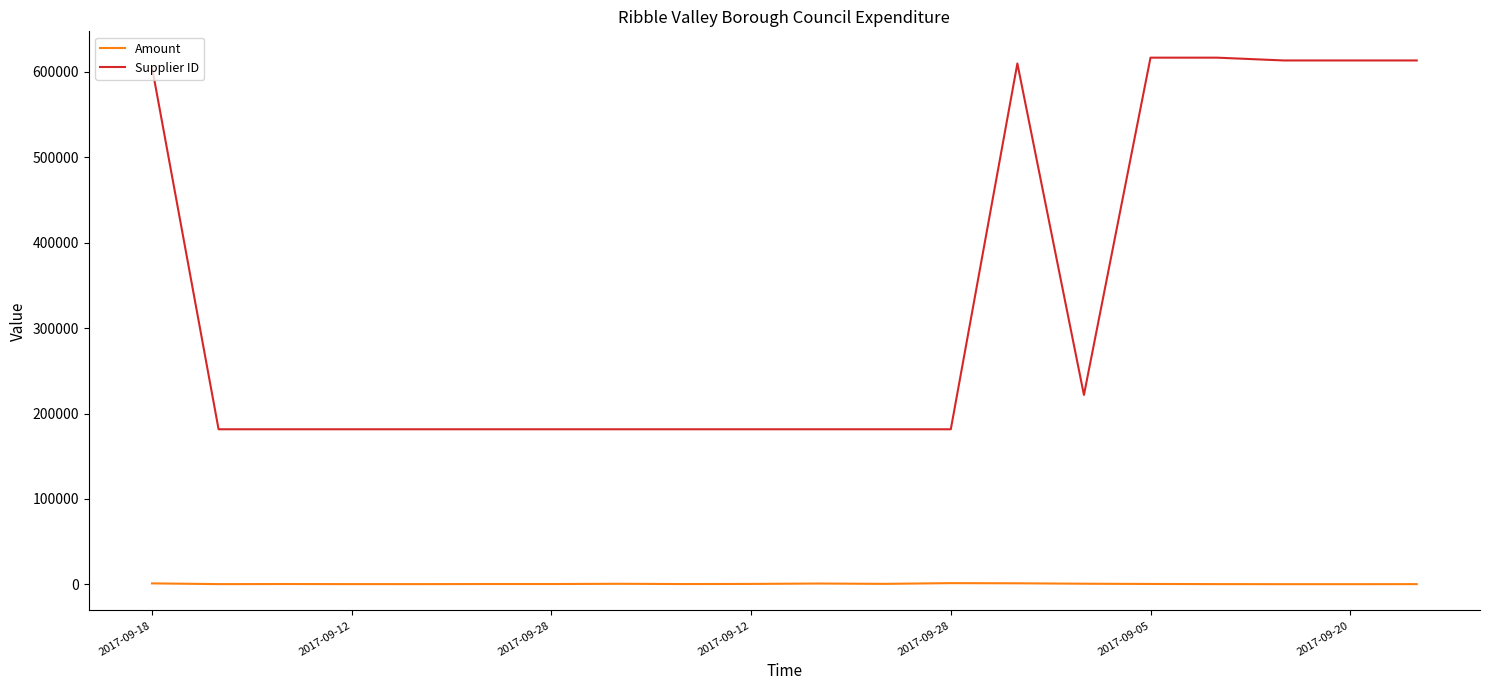

True or false: Supplier ID and Amount cross at least once.

False